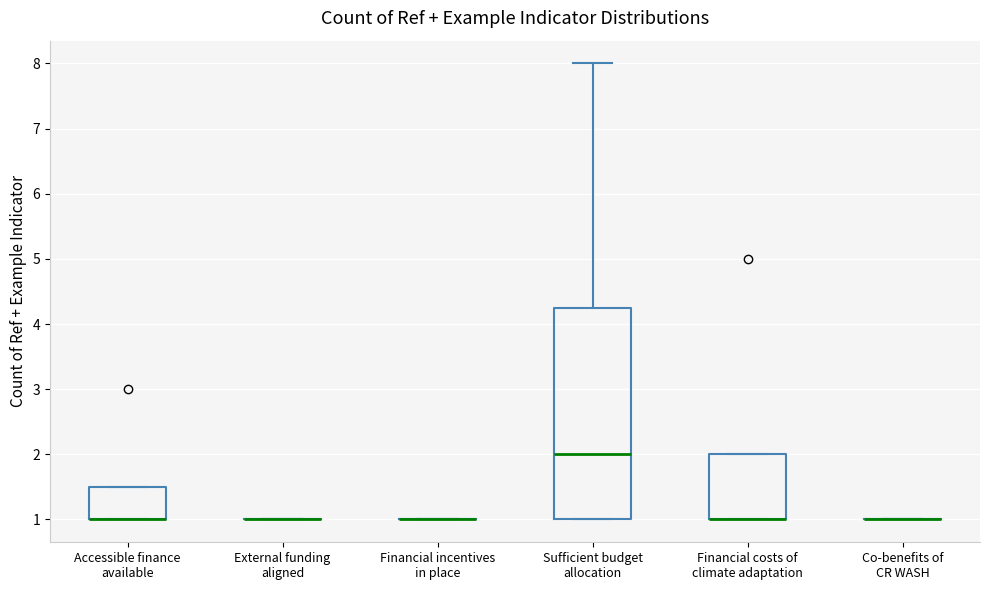

Where is the lower edge of the box for Accessible finance available on the y-axis? The values are not printed on the chart, so give them approximately, as read against the axis.

1.0